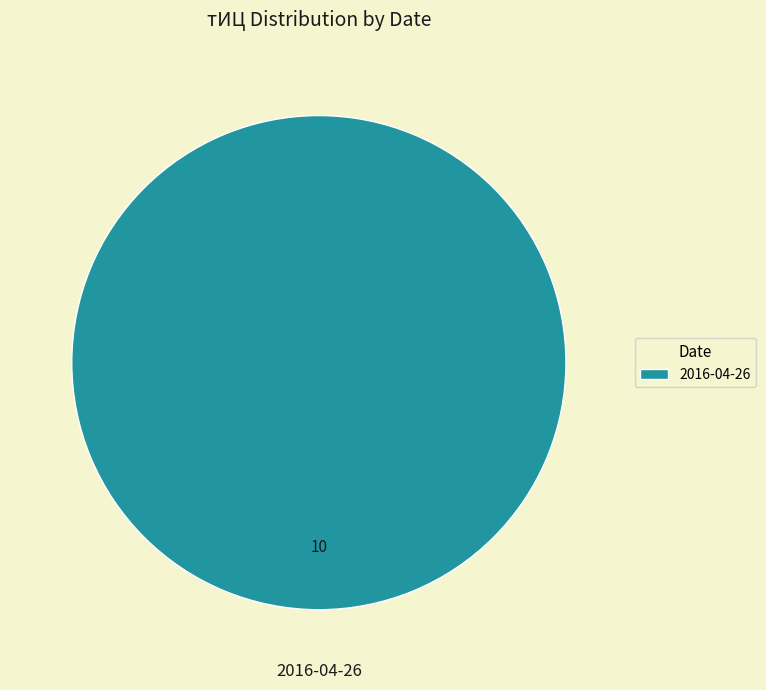

Which category accounts for the majority?

2016-04-26